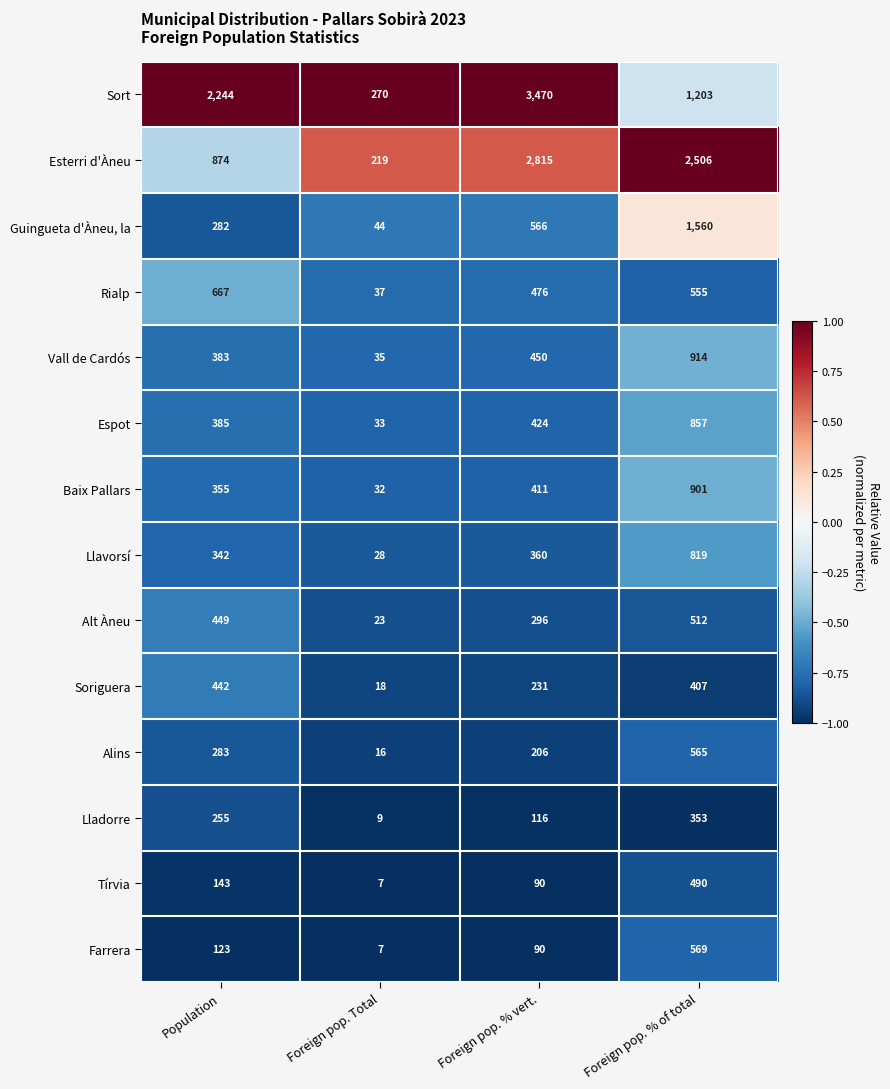

Which series changed the most between Population and Foreign pop. % vert.?

Esterri d'Àneu